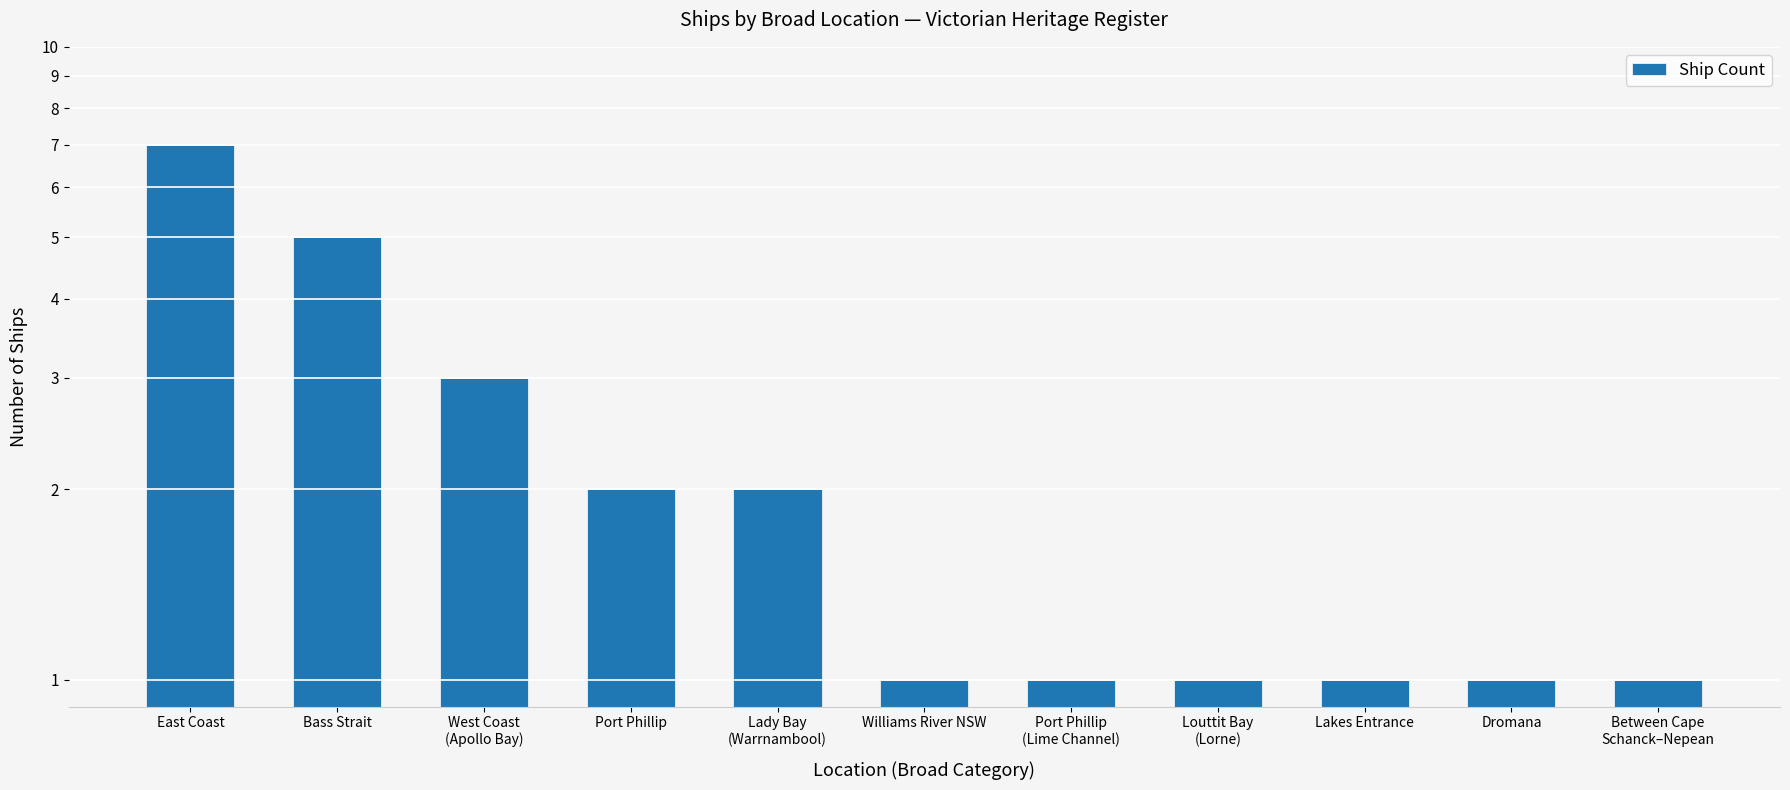

What is the change in value from West Coast
(Apollo Bay) to Port Phillip?

-1